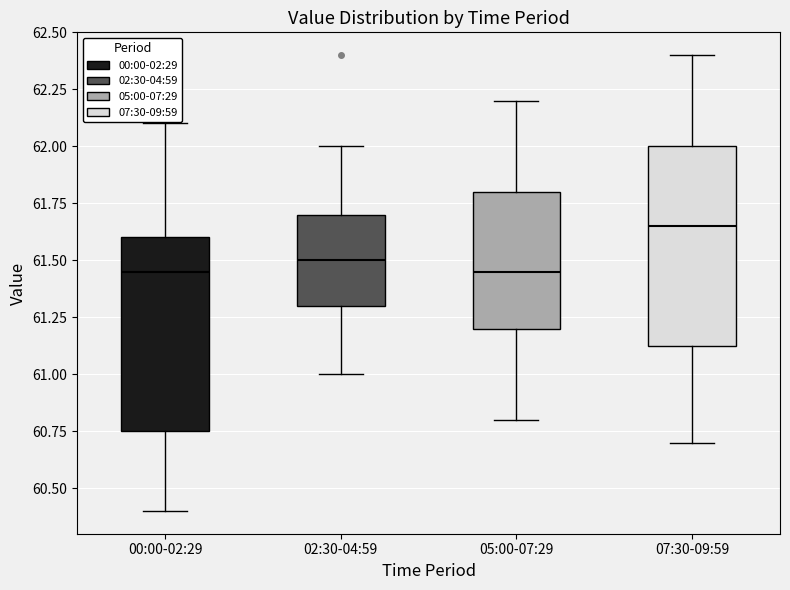

Reading left to right, transcribe this box plot: for each box, give where its median line is, the range the box spans, and where its two whiskers end, as read against the y-axis. The values are not printed on the chart, so give them approximately, as read against the axis.

00:00-02:29: median 61.45, box 60.75 to 61.60, whiskers 60.40 to 62.10
02:30-04:59: median 61.50, box 61.30 to 61.70, whiskers 61.00 to 62.00
05:00-07:29: median 61.45, box 61.20 to 61.80, whiskers 60.80 to 62.20
07:30-09:59: median 61.65, box 61.15 to 62.00, whiskers 60.70 to 62.40